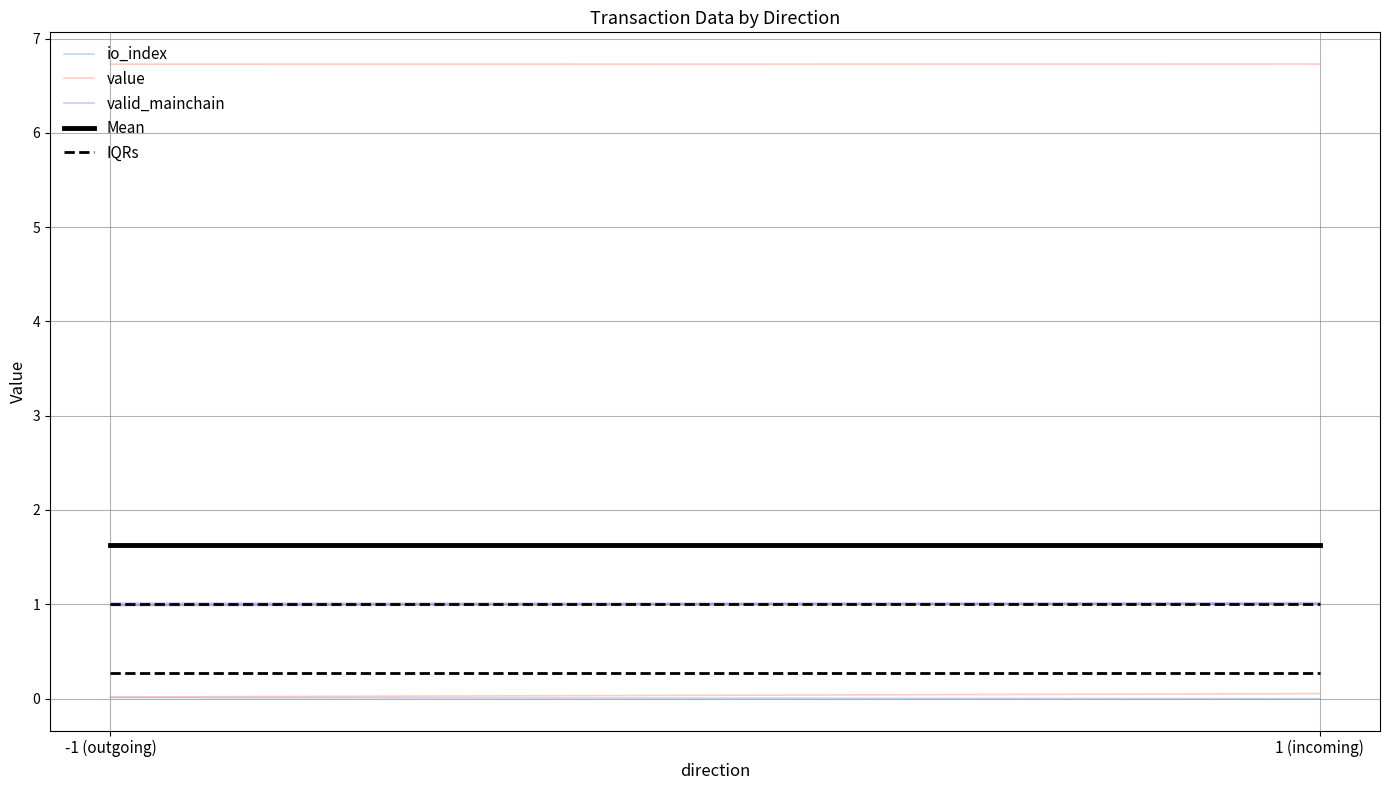

Read the IQRs value at -1 (outgoing).

0.3